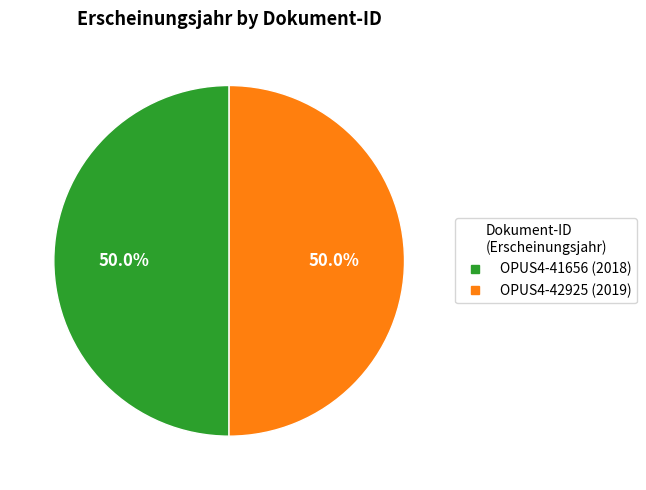

What percentage do OPUS4-42925 and OPUS4-41656 together represent?

100.0%